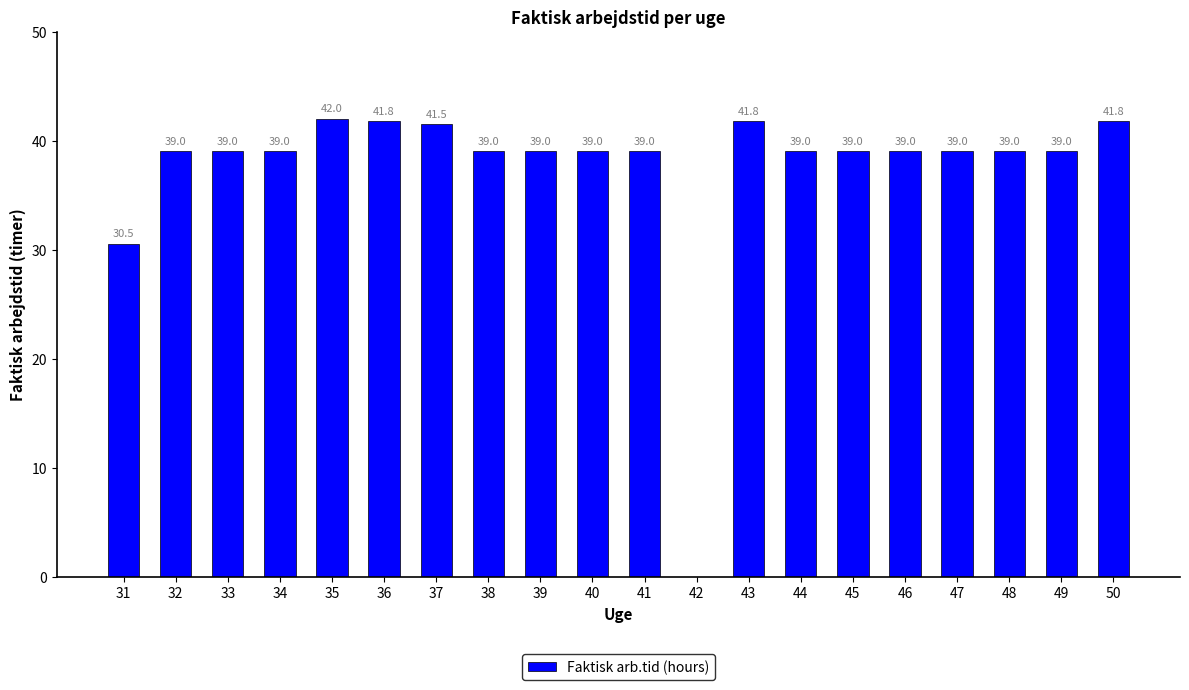

What is the change in value from 31 to 35?

+11.5